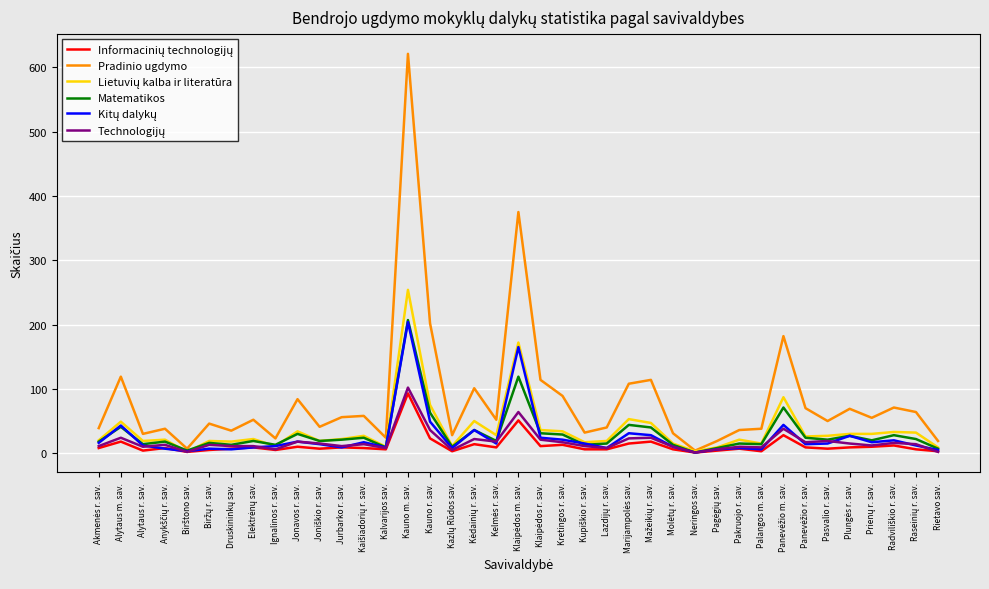

Which label corresponds to the largest value in the chart?

Kauno m. sav.